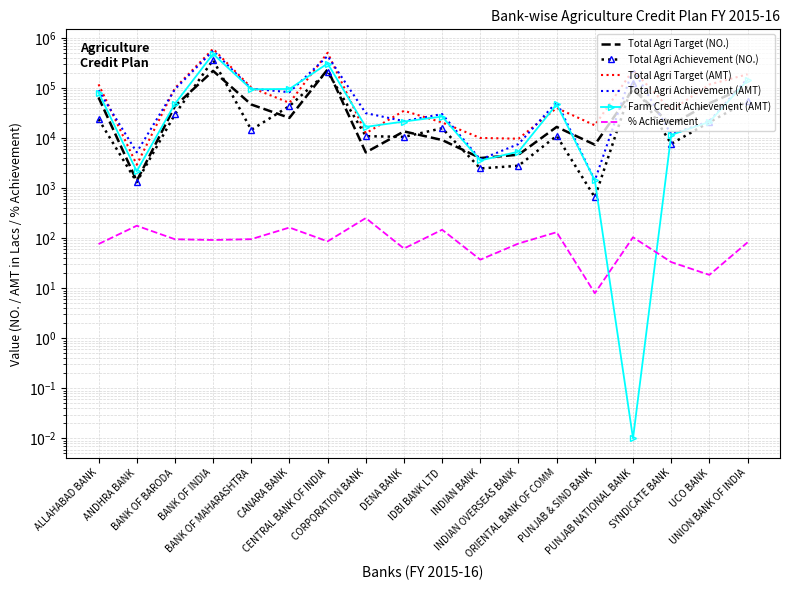

What is the approximate value of % Achievement at ANDHRA BANK?

177.2